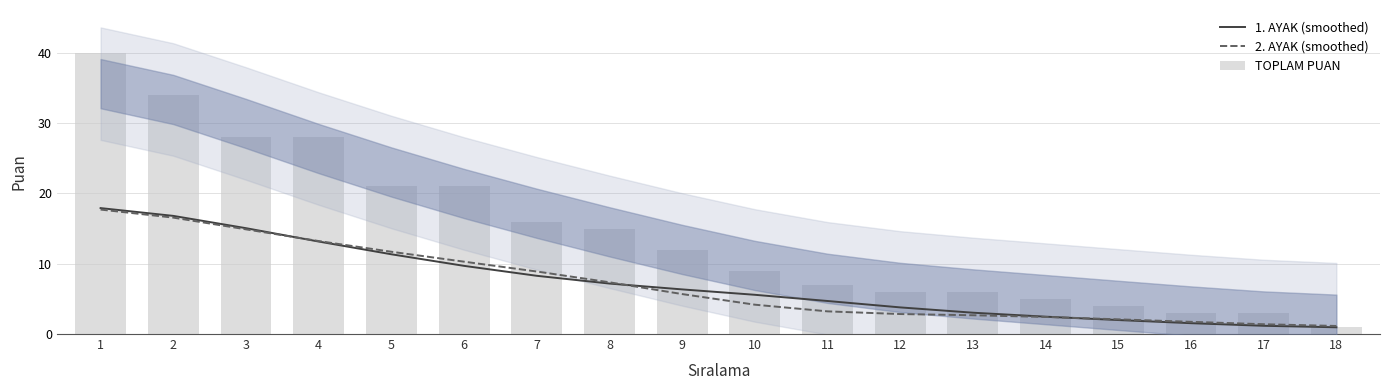

What are all the series names shown in the legend?

1. AYAK (smoothed), 2. AYAK (smoothed), TOPLAM PUAN